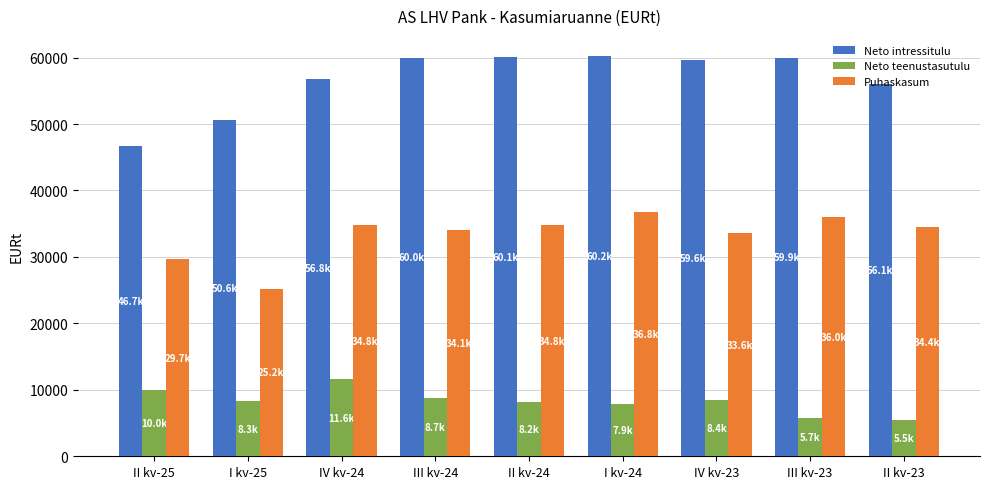

The value of Neto teenustasutulu at II kv-24 is 2222.1. True or false?

False